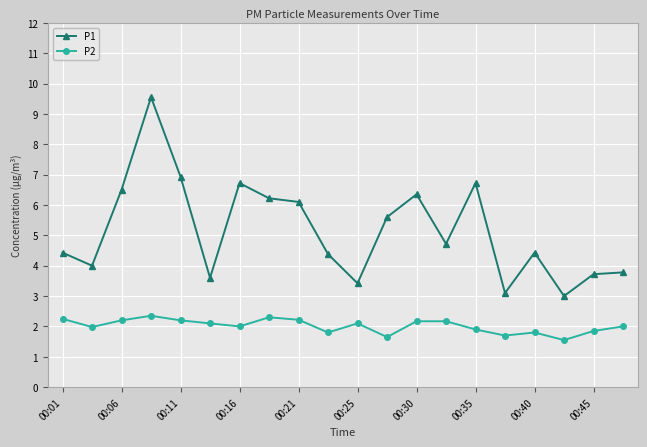

What is the greatest value displayed?

9.6